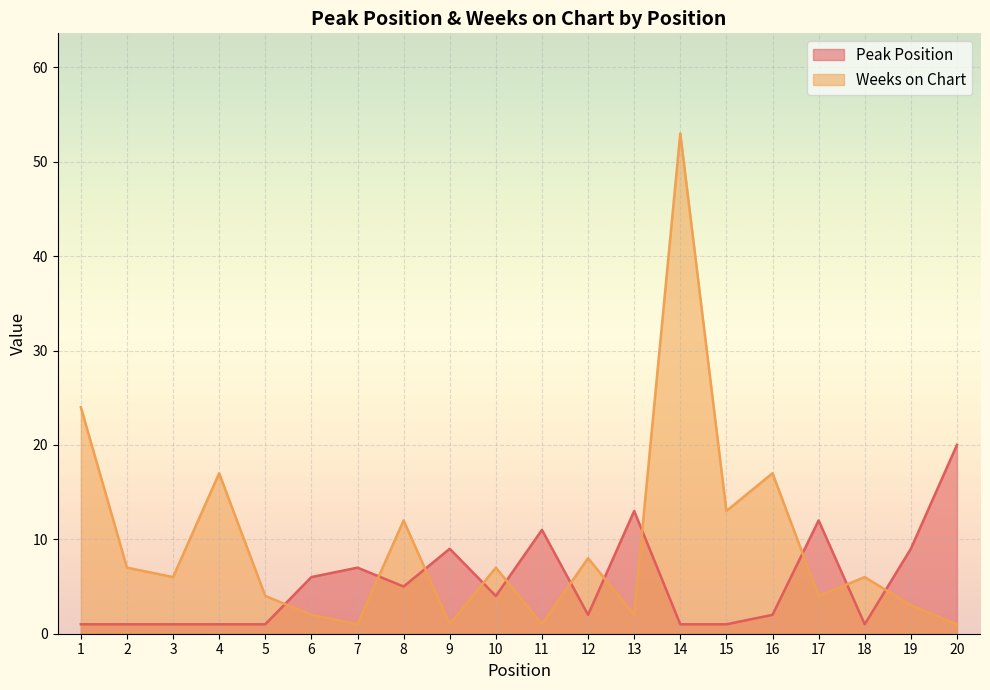

Between 16 and 19, which series saw the biggest shift?

Weeks on Chart